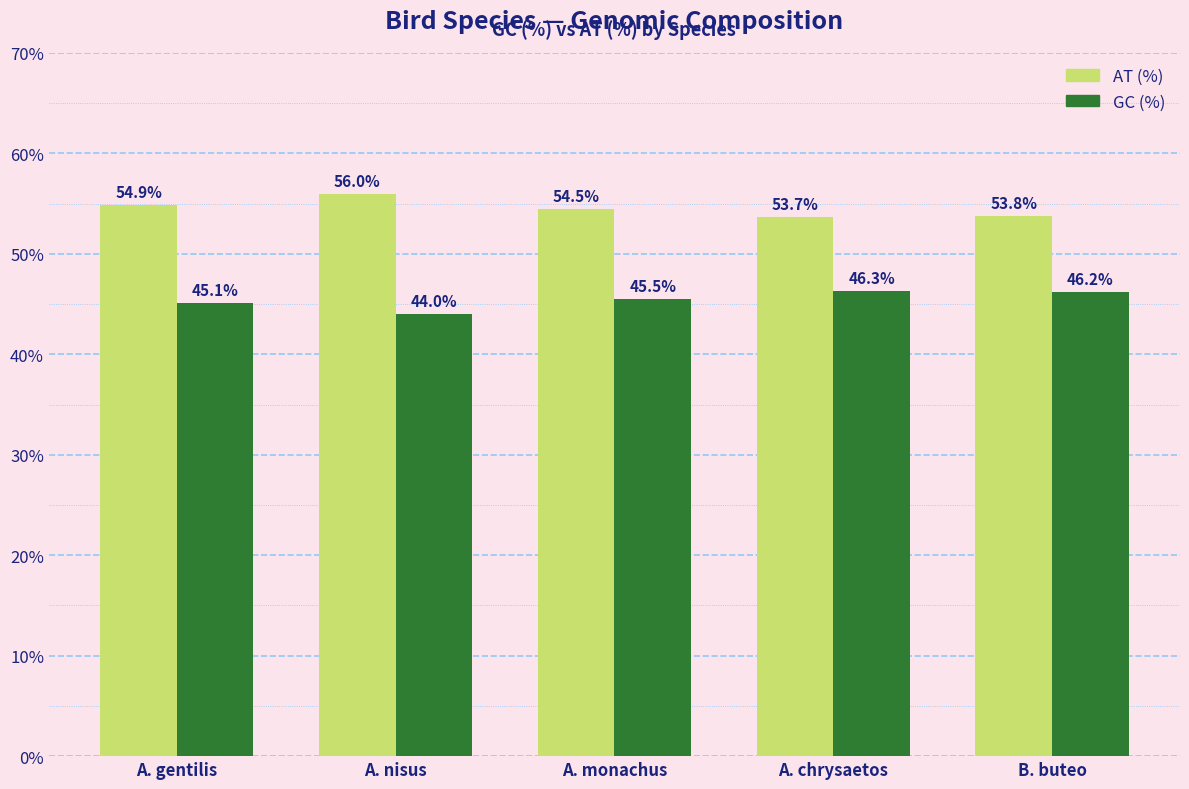

What is the difference between the AT (%) values at A. chrysaetos and B. buteo?

0.1